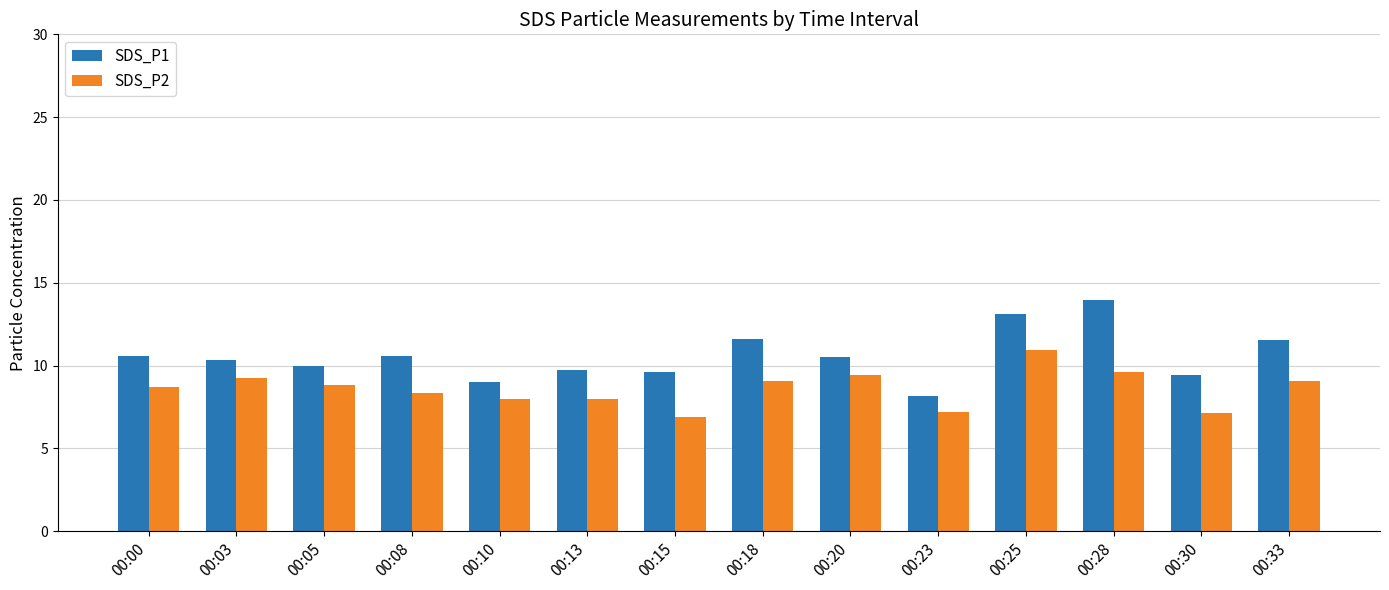

Rank the series by their average value, from lowest to highest.

SDS_P2, SDS_P1